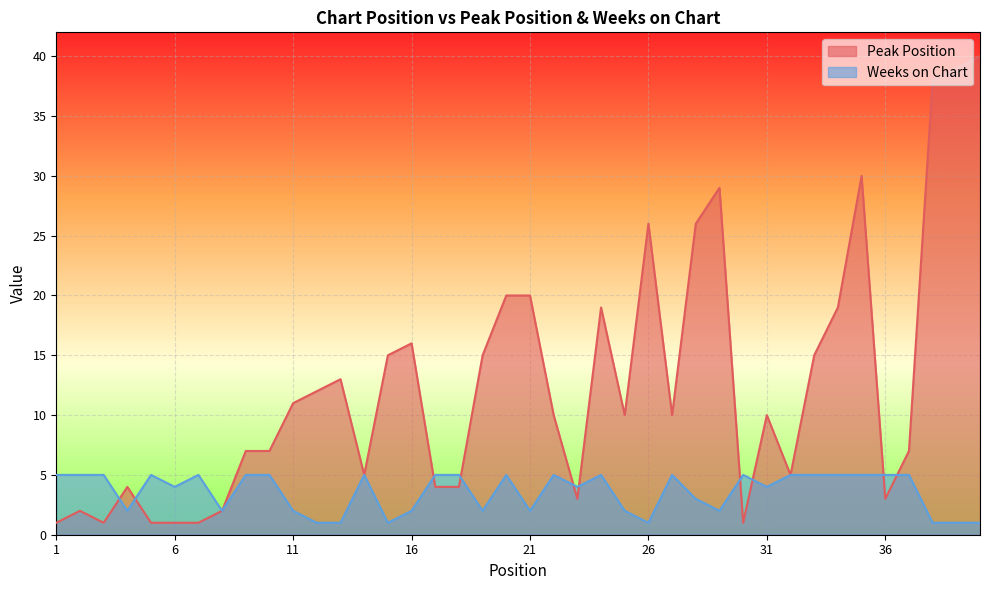

How many Weeks on Chart values are between 2 and 5?

33